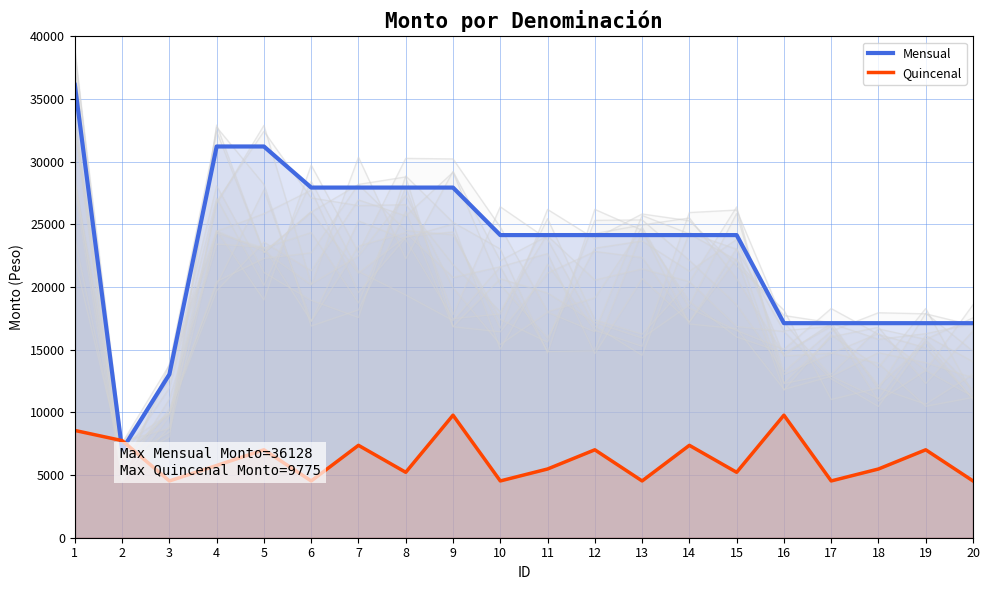

The Mensual series shows 27934.2 at 6. True or false?

True